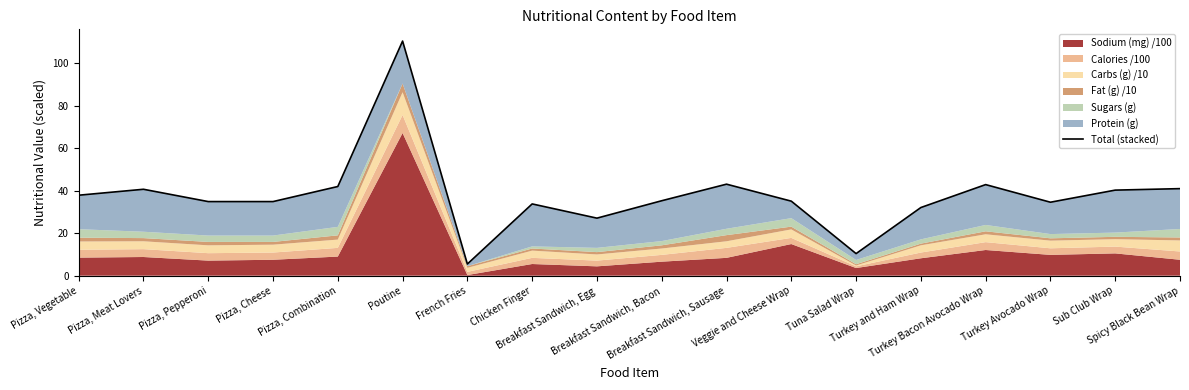

What value does the data have at Breakfast Sandwich, Bacon?

35.3